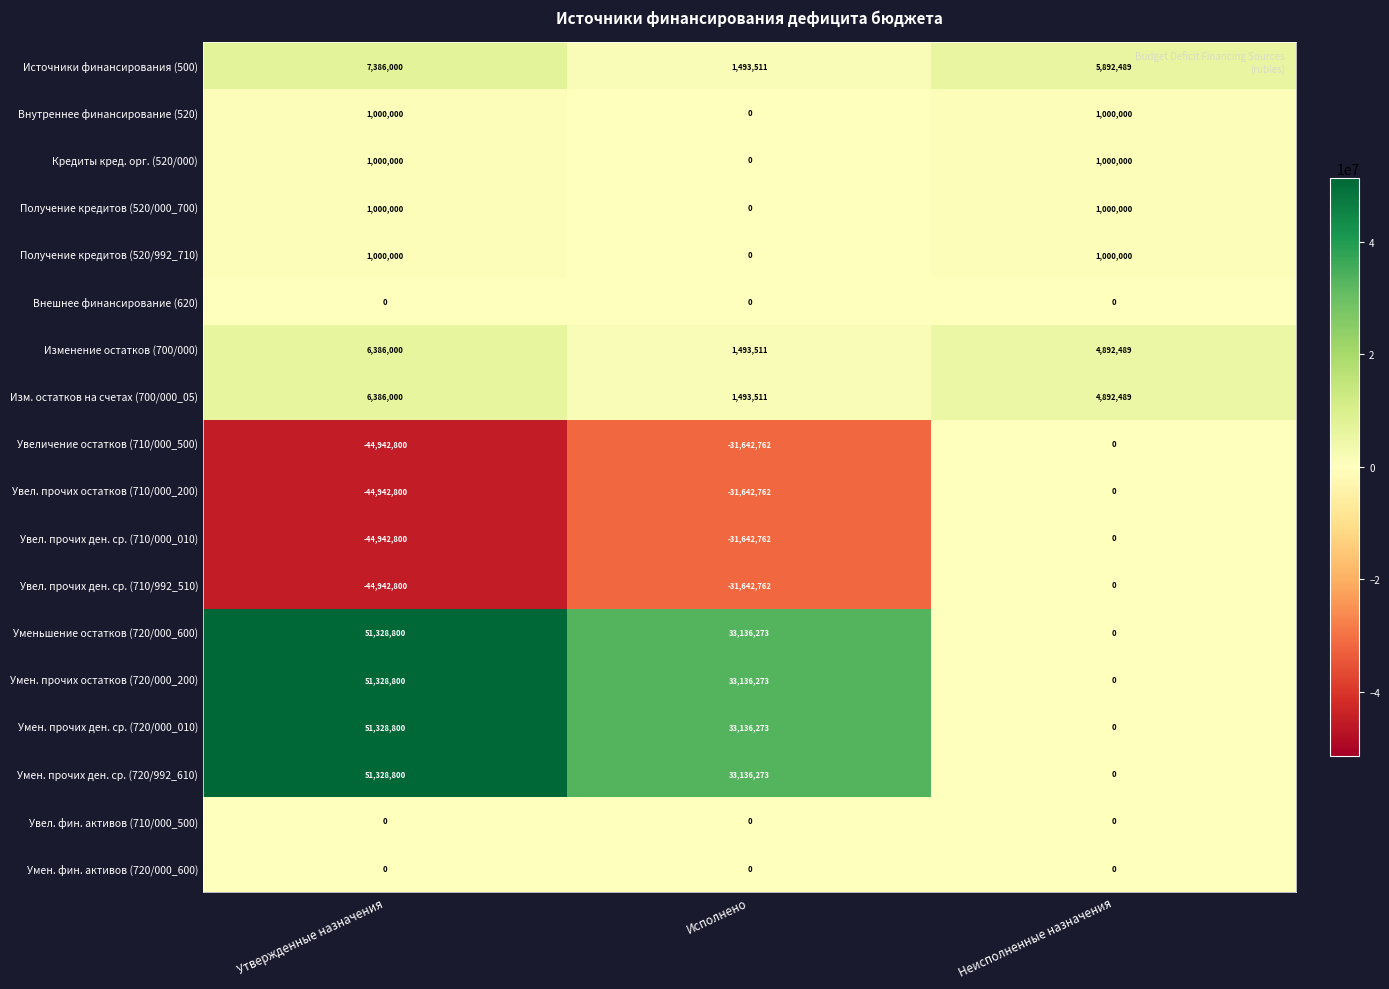

Is it true that Изменение остатков (700/000) equals 6386000 at Утвержденные назначения?

True